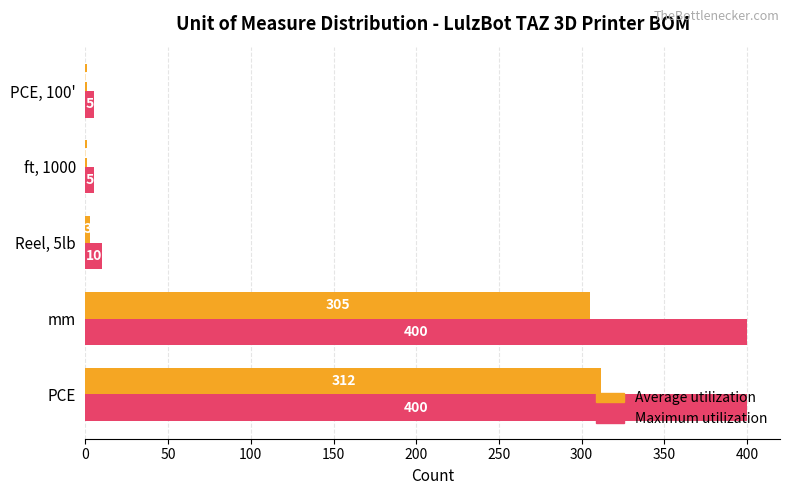

Count the number of categories in the chart.

5